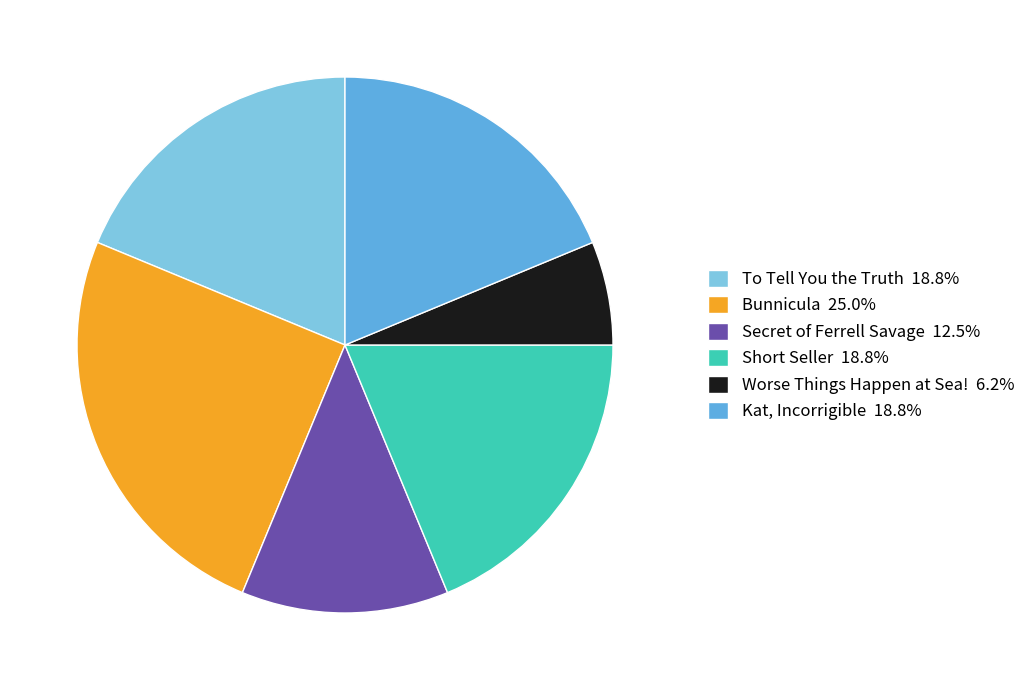

Combined, do Bunnicula 25.0% and Kat, Incorrigible 18.8% account for over 50%?

No